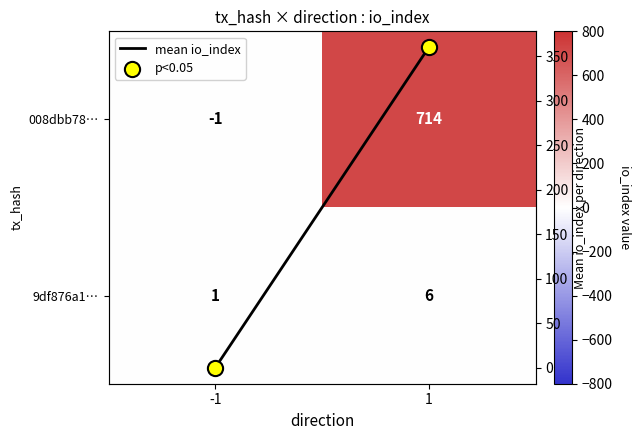

Rank the categories by p<0.05 value from lowest to highest.

-1, 1